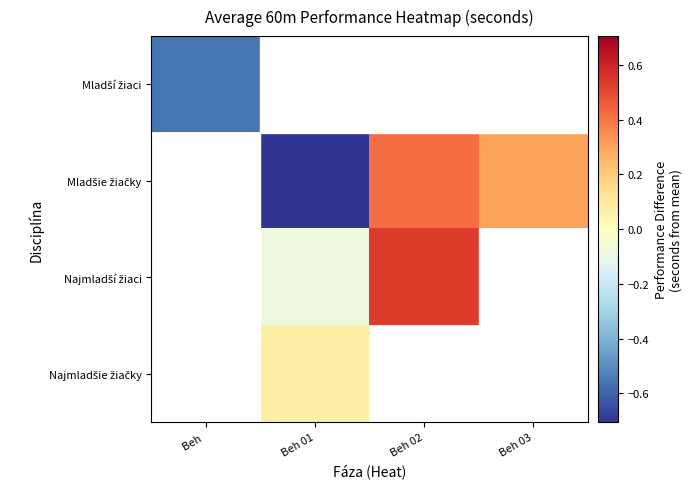

What is the minimum value shown in the chart?

-0.7